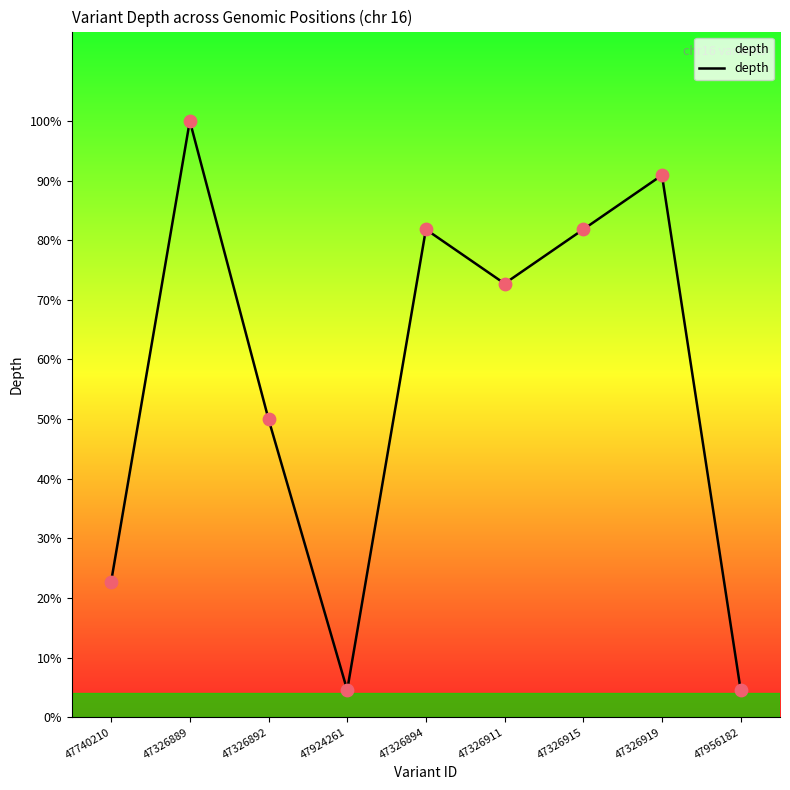

Is this an area chart (filled region under the line)?

Yes